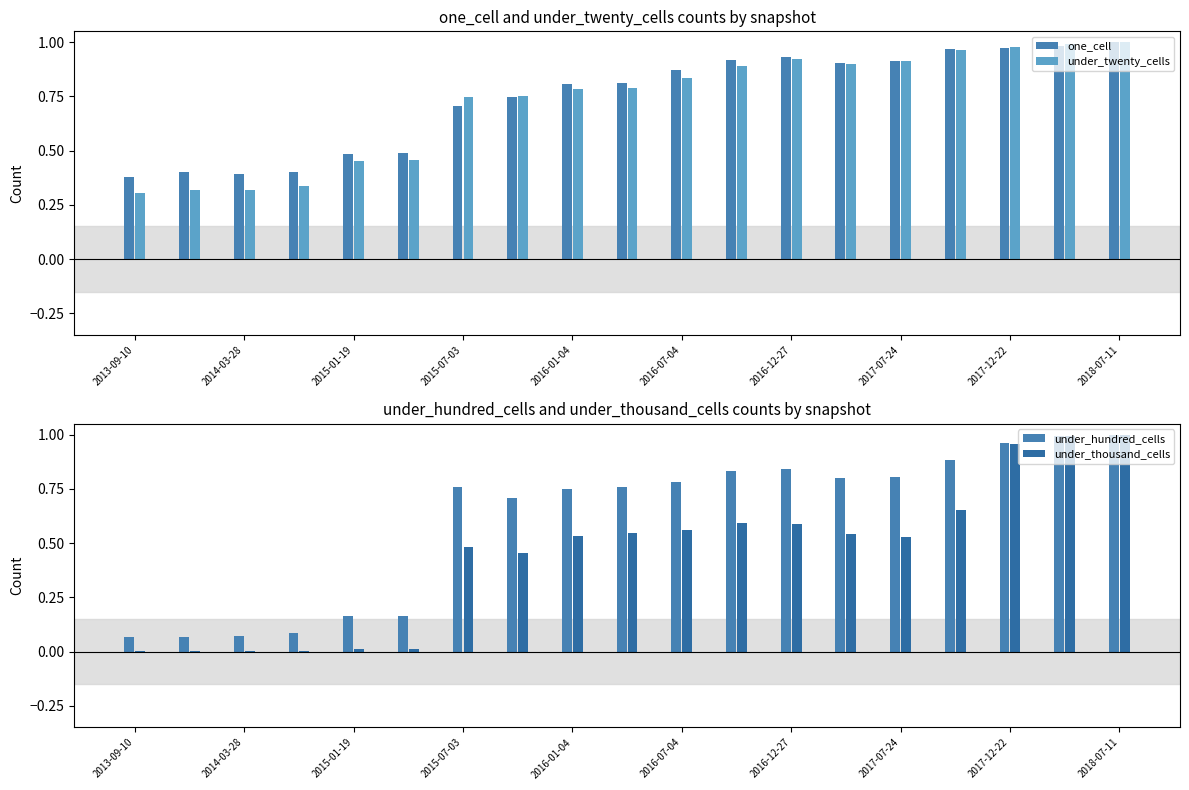

What is the sum of all one_cell values?

14.1